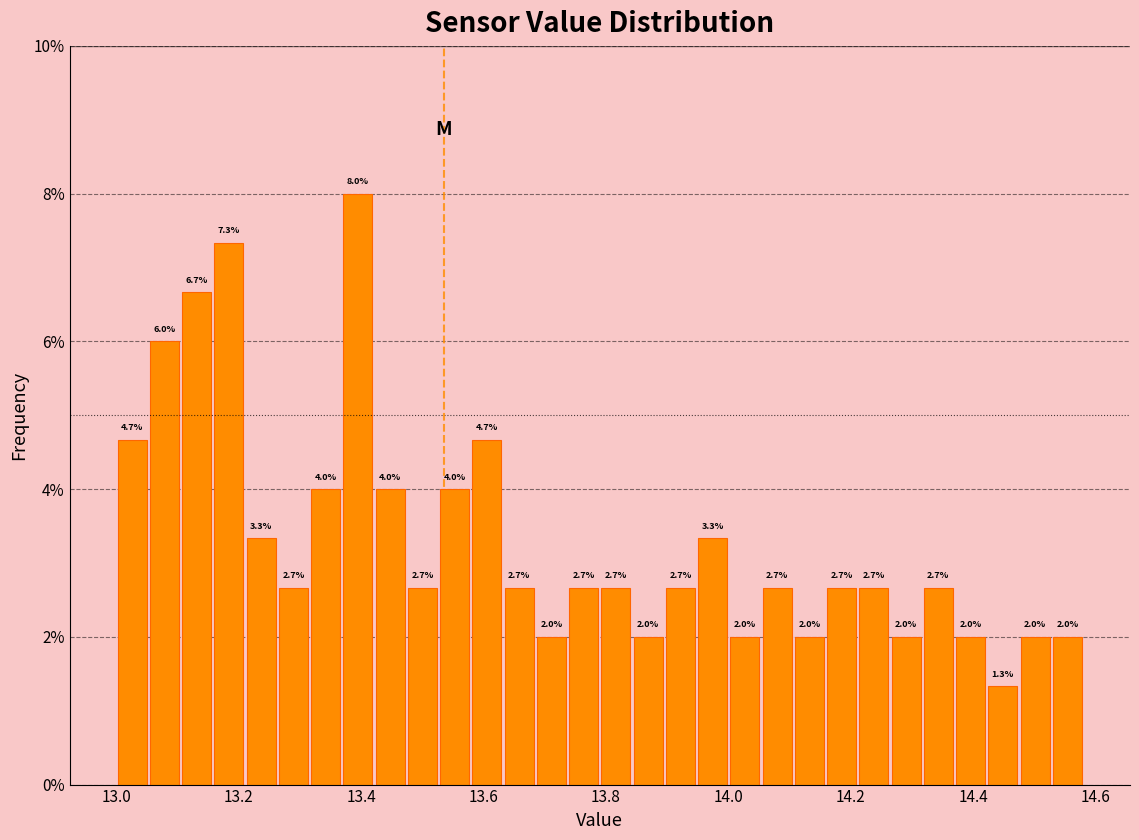

Read against the x-axis, roughly where is the centre of the tallest bar?

13.40